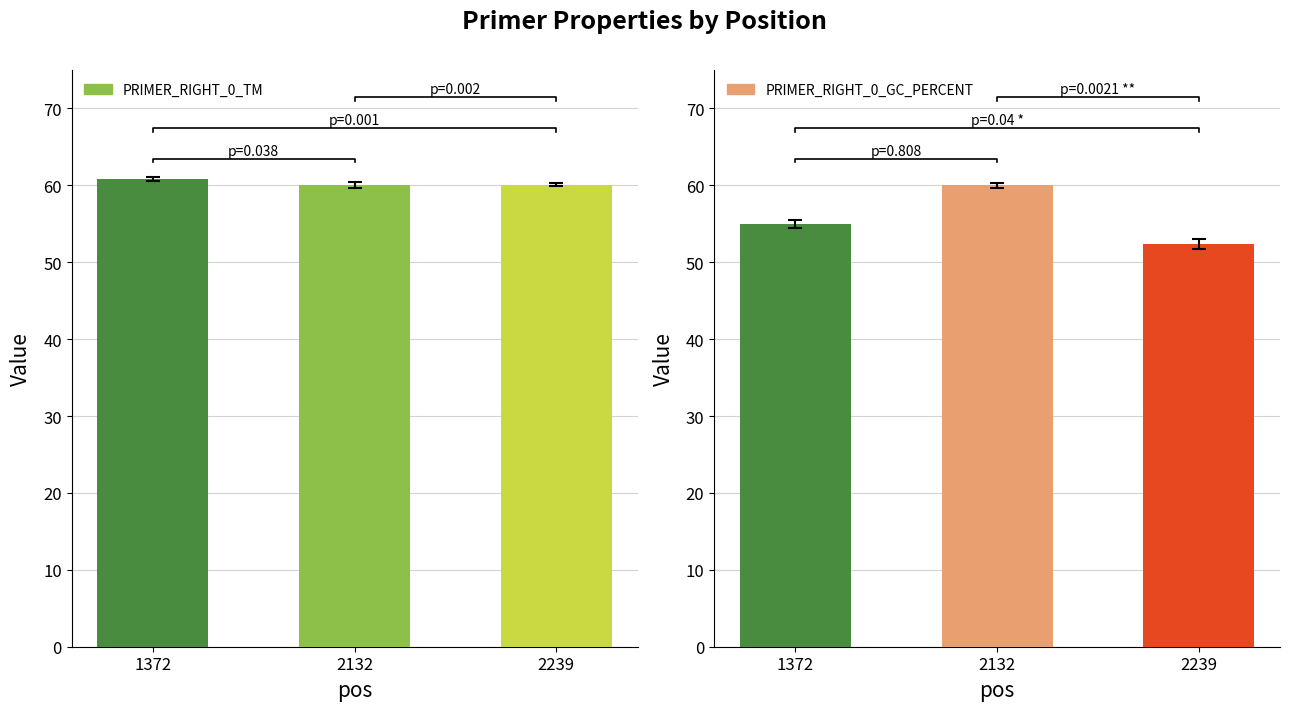

Is it true that PRIMER_RIGHT_0_GC_PERCENT equals 22.9 at 2132?

False